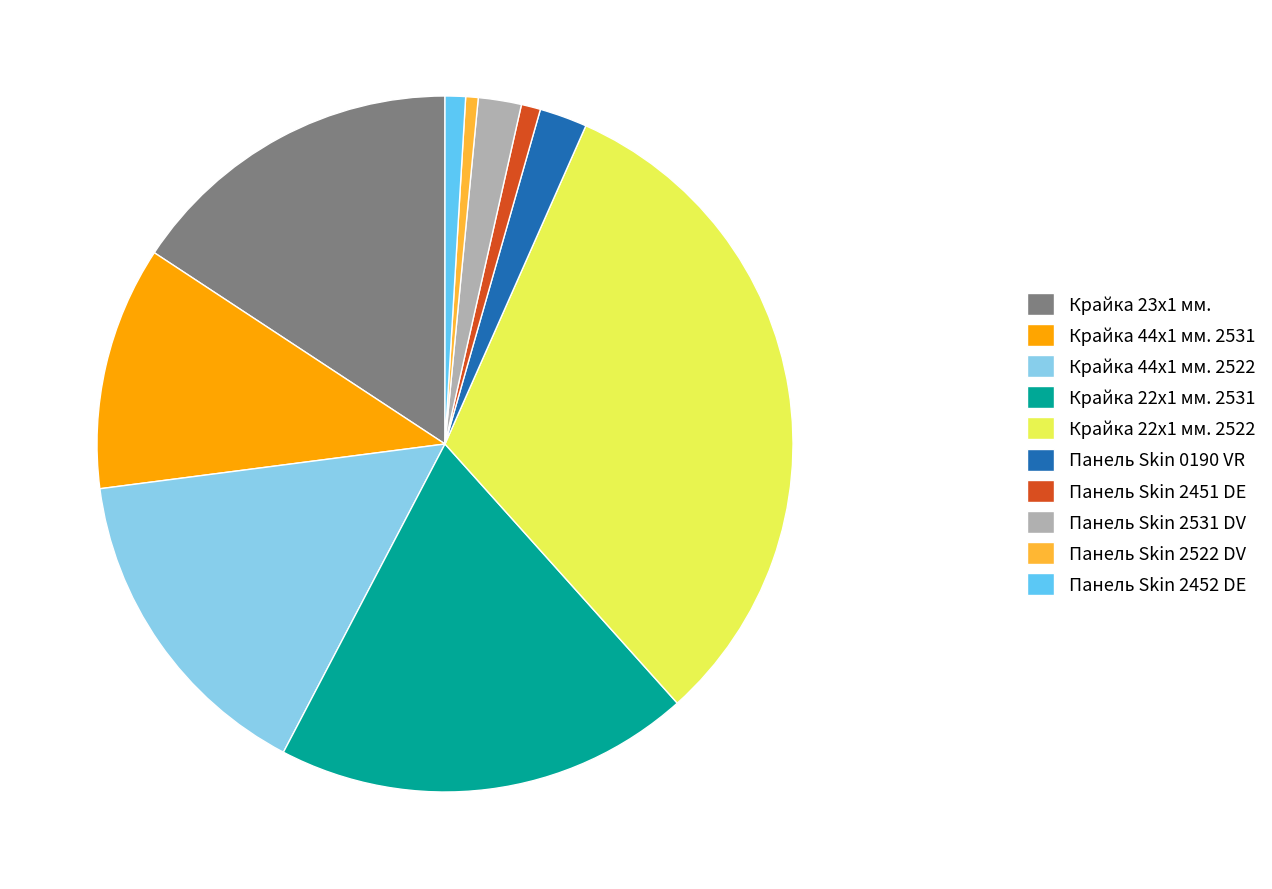

How many segments does this pie chart have?

10